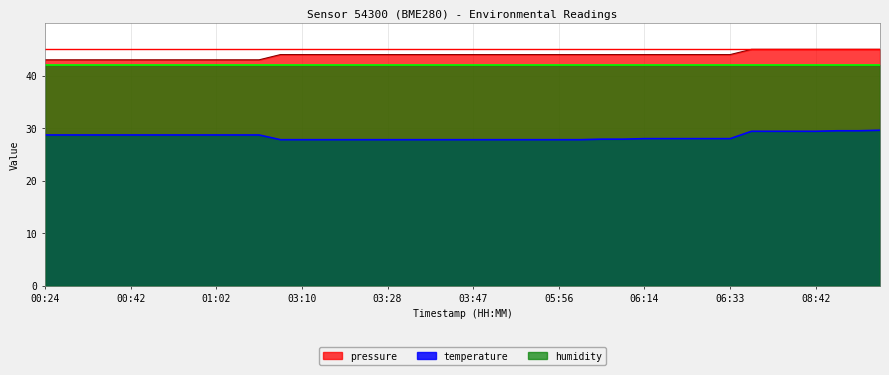

Is the value of temperature at 03:51 greater than the value of pressure at 00:29?

No